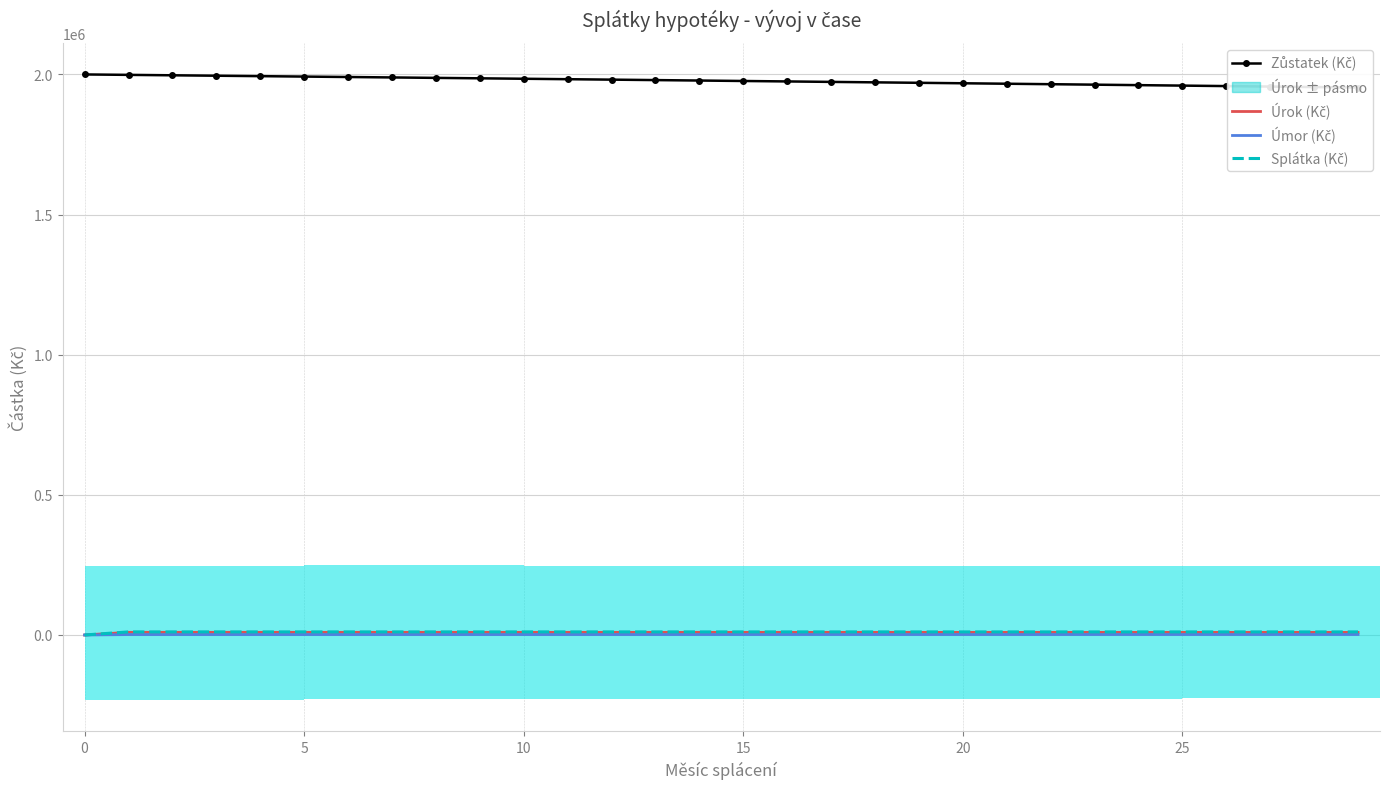

Does the chart contain stacked bars?

No